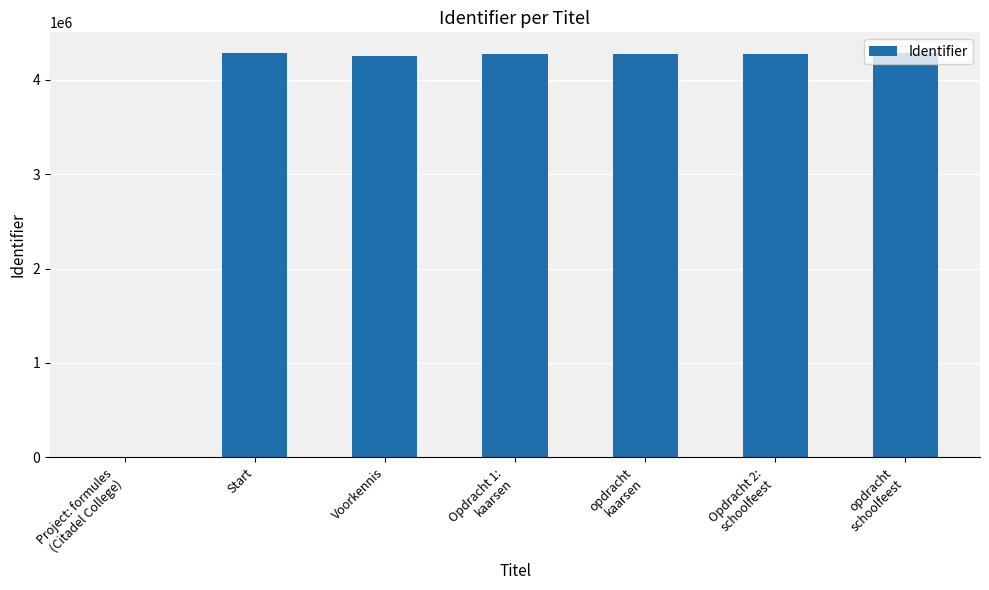

The value at Voorkennis is 7261229. True or false?

False